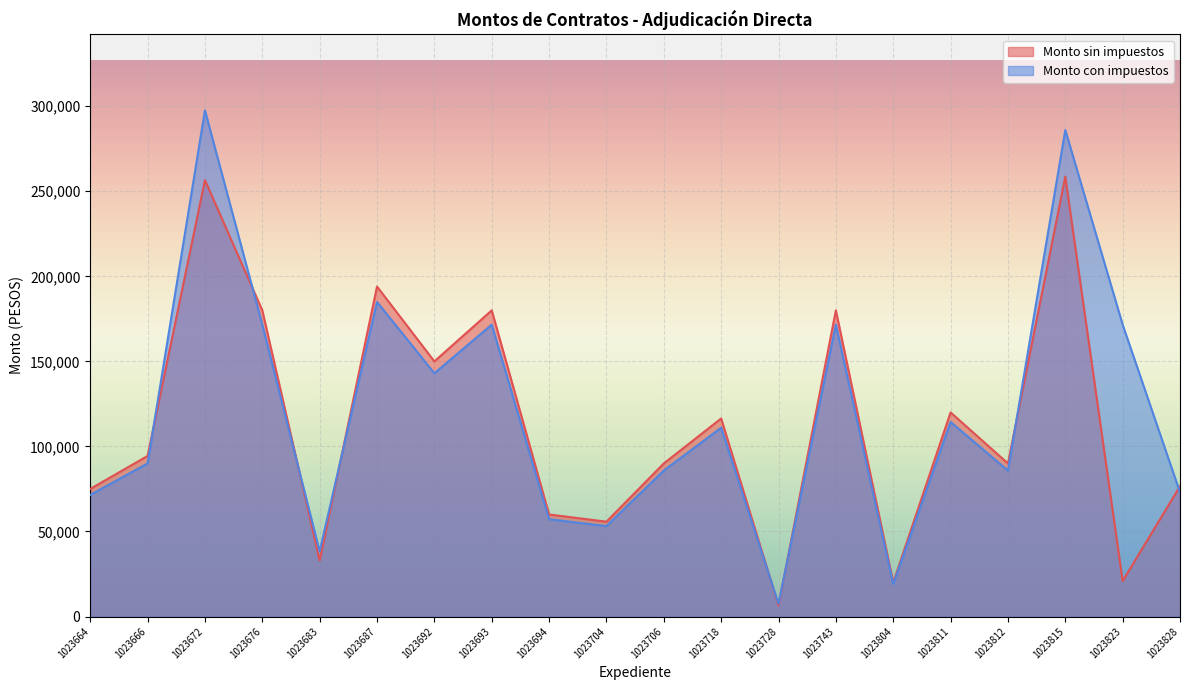

Between 1023706 and 1023812, which series saw the biggest shift?

Monto sin impuestos